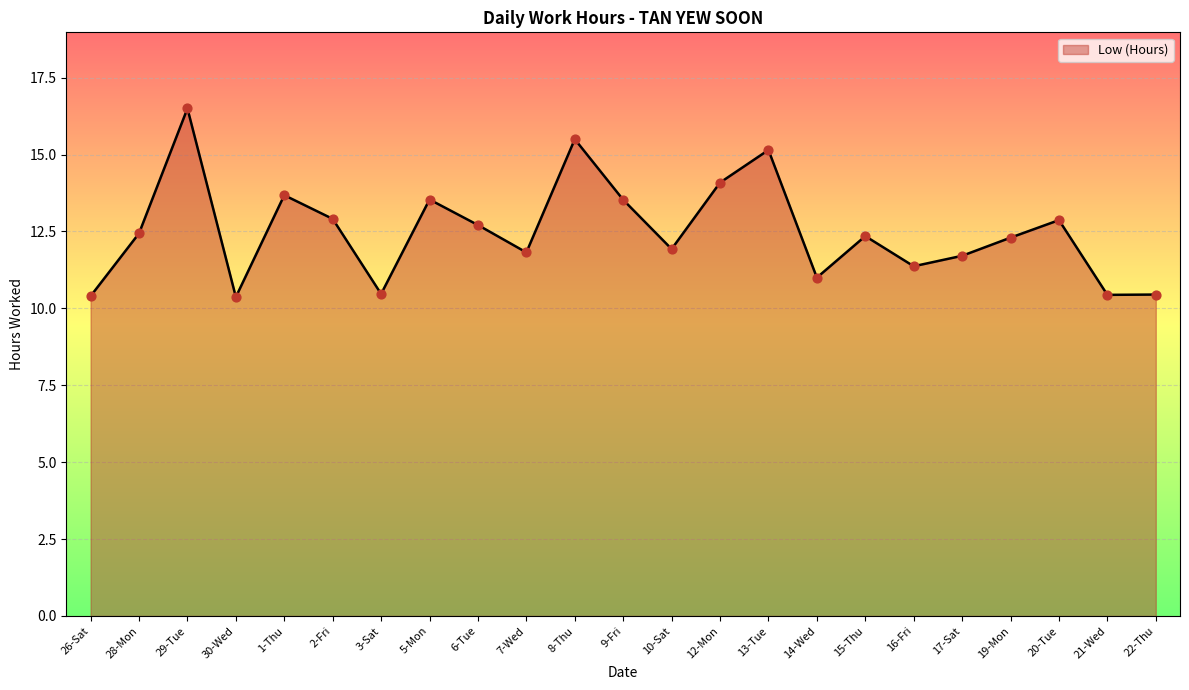

Approximately how many times larger is the value at 17-Sat compared to 14-Wed?

1.1